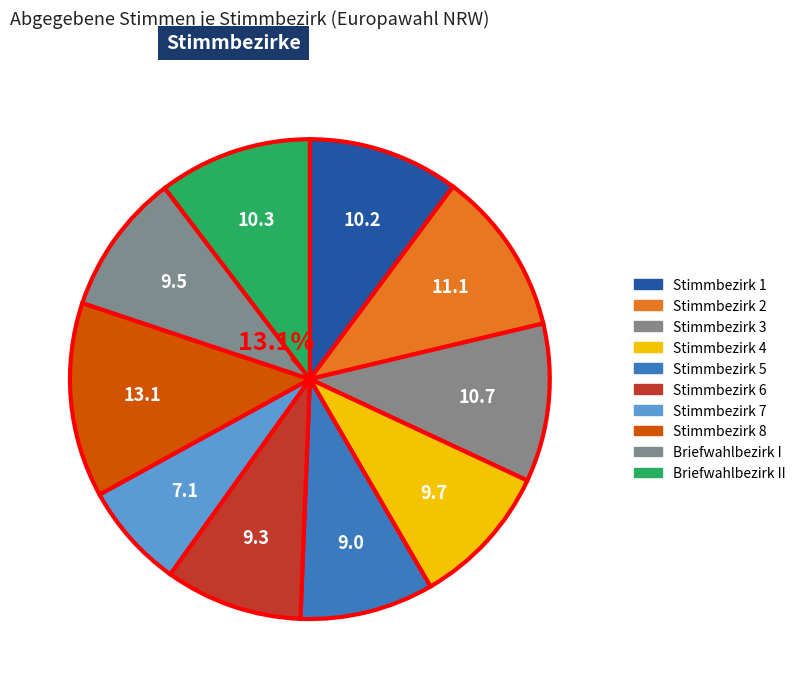

What portion of the pie excludes Stimmbezirk 5?

91.0%